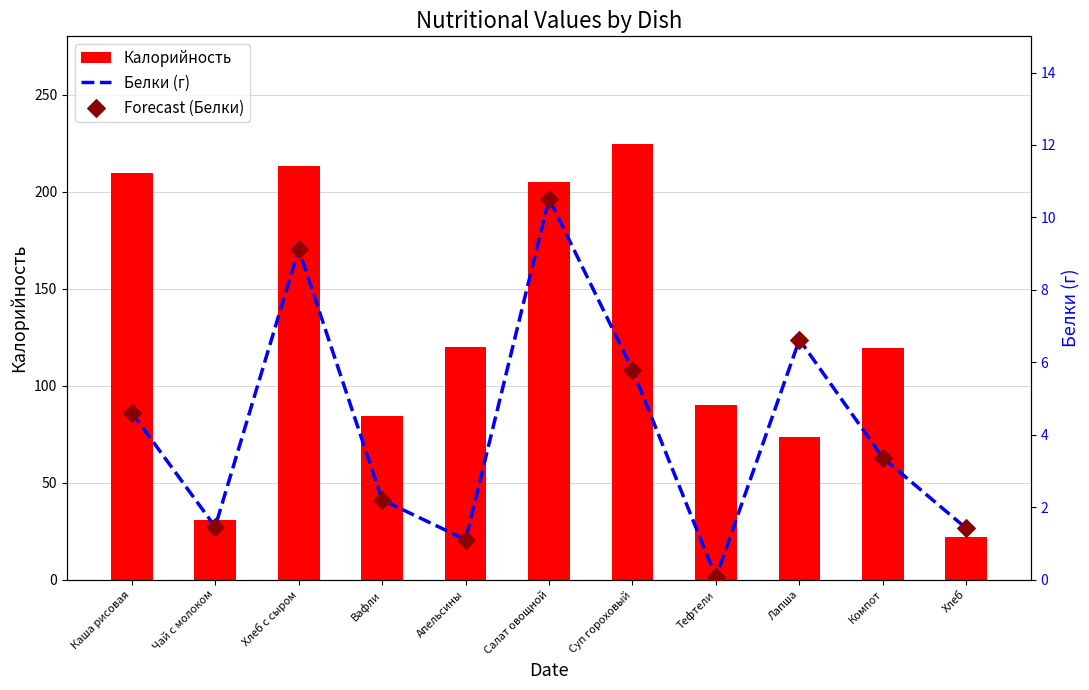

What are all the series names shown in the legend?

Калорийность, Белки (г), Forecast (Белки)